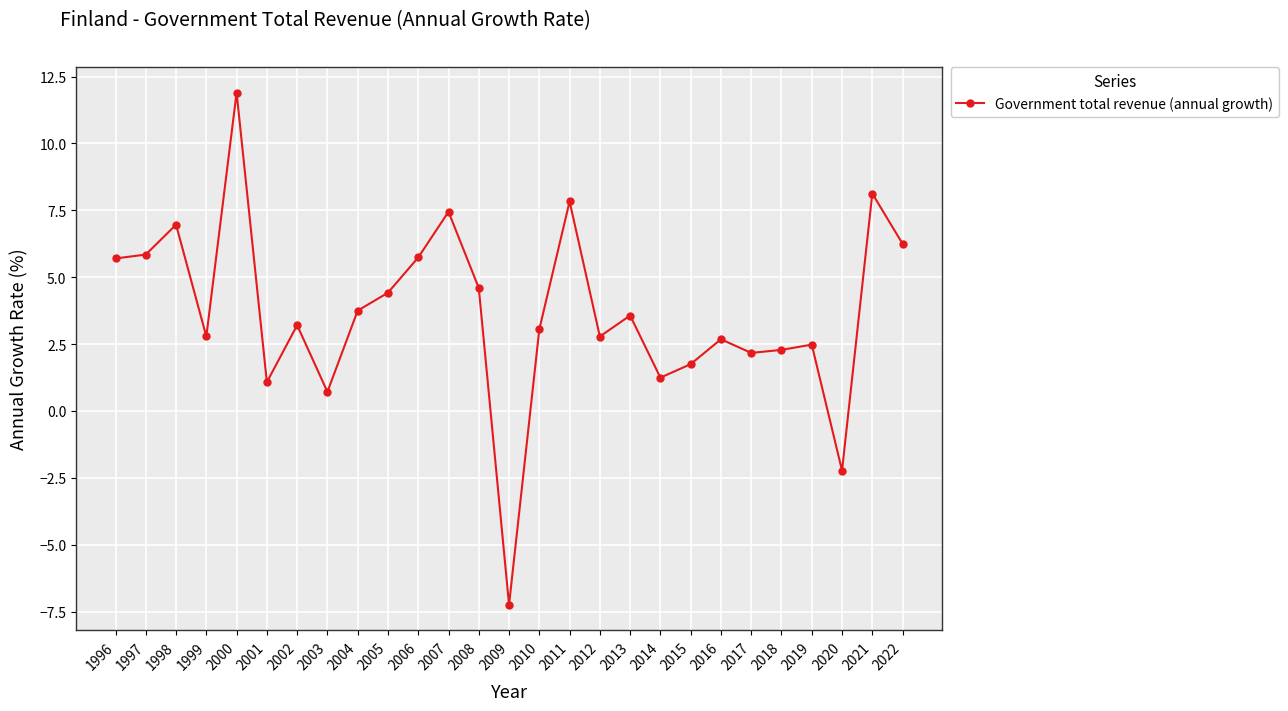

Is it true that the value at 2008 is 4.6?

True